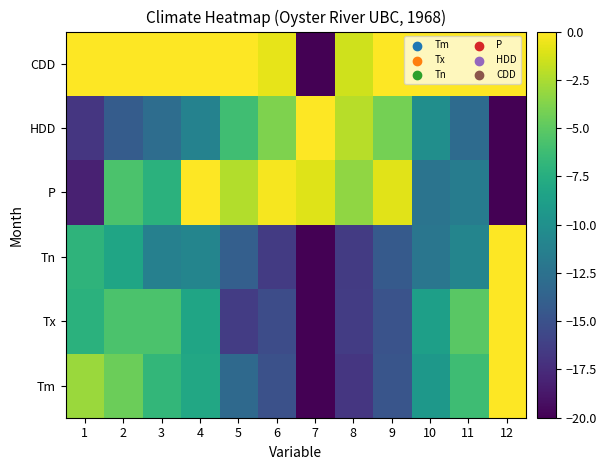

Reading left to right, transcribe all the data shown in this chart.

Tm: 1=-3.0	2=-4.5	3=-6.7	4=-8.0	5=-13.1	6=-15.1	7=-20.0	8=-16.9	9=-14.7	10=-9.3	11=-6.2	12=0.0
Tx: 1=-7.2	2=-5.6	3=-5.6	4=-8.2	5=-16.5	6=-15.4	7=-20.0	8=-16.5	9=-14.9	10=-8.7	11=-5.1	12=0.0
Tn: 1=-7.0	2=-8.2	3=-11.3	4=-10.9	5=-14.0	6=-16.5	7=-20.0	8=-16.5	9=-14.4	10=-12.2	11=-10.9	12=0.0
P: 1=-18.2	2=-5.7	3=-7.2	4=0.0	5=-2.3	6=-0.3	7=-1.0	8=-3.3	9=-0.9	10=-12.3	11=-11.6	12=-20.0
HDD: 1=-16.8	2=-14.2	3=-12.9	4=-11.2	5=-6.1	6=-3.9	7=0.0	8=-2.2	9=-4.2	10=-10.1	11=-13.0	12=-20.0
CDD: 1=0.0	2=0.0	3=0.0	4=0.0	5=0.0	6=-0.7	7=-20.0	8=-1.5	9=-0.1	10=0.0	11=0.0	12=0.0